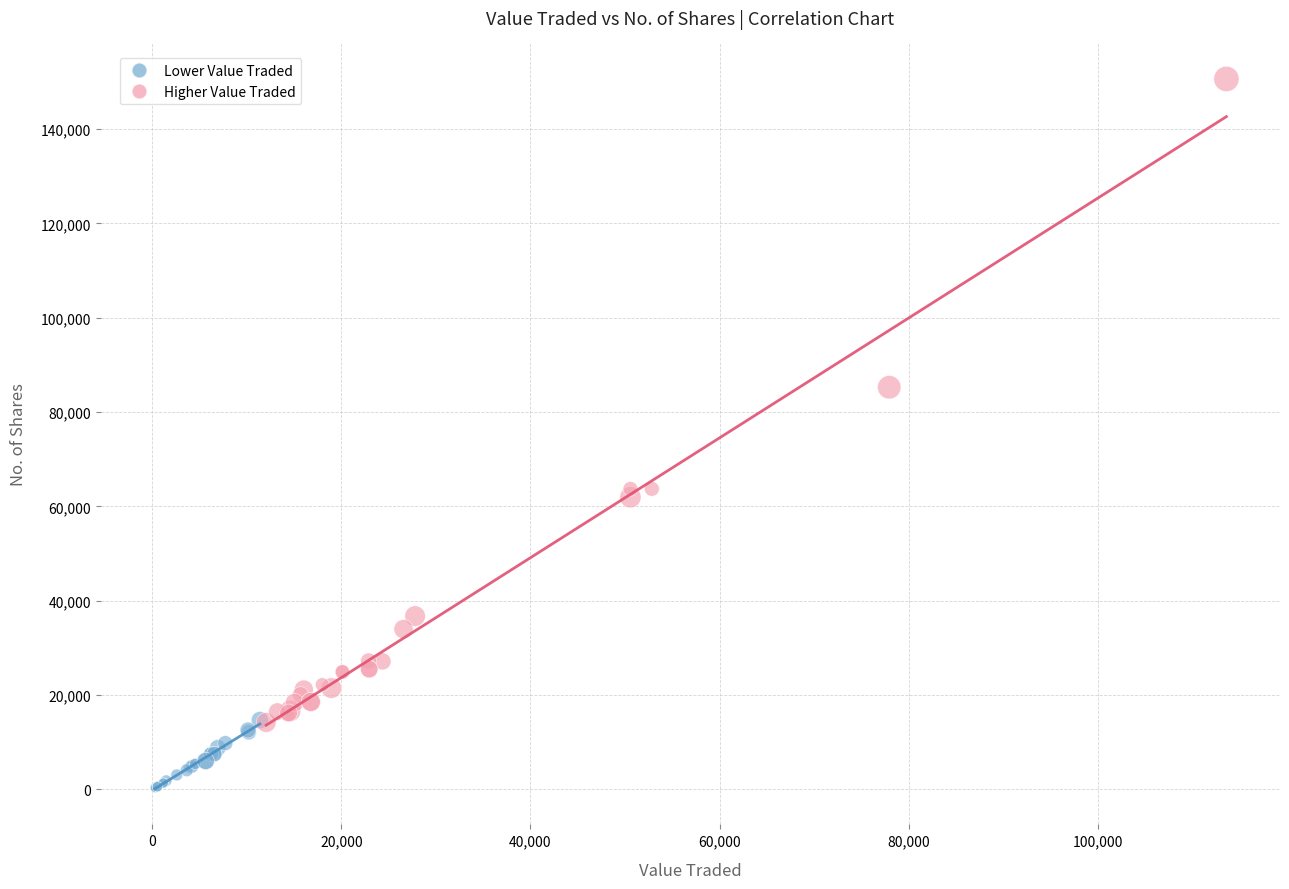

What are all the series names shown in the legend?

Lower Value Traded, Higher Value Traded